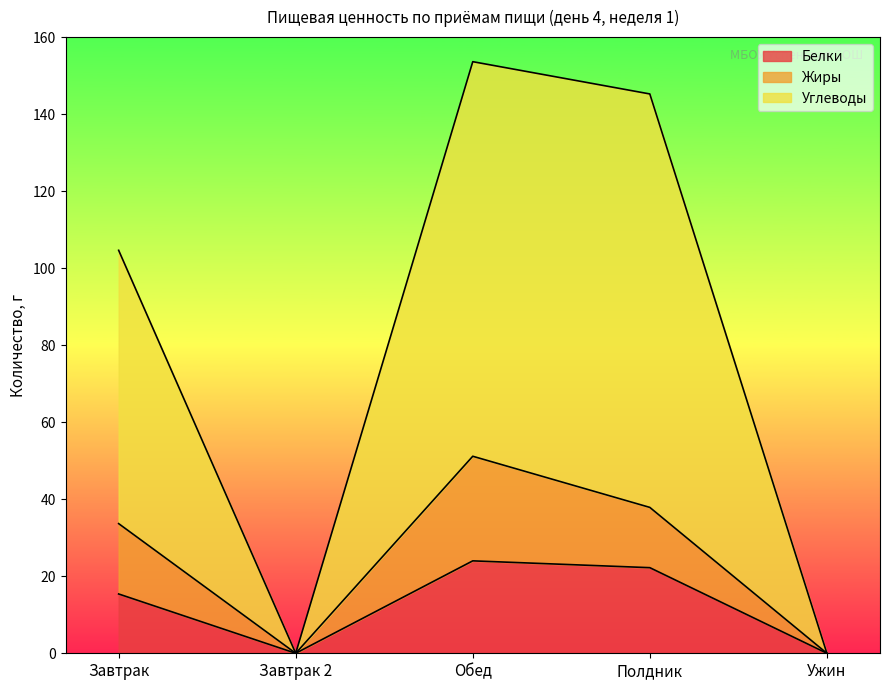

What are all the series names shown in the legend?

Белки, Жиры, Углеводы